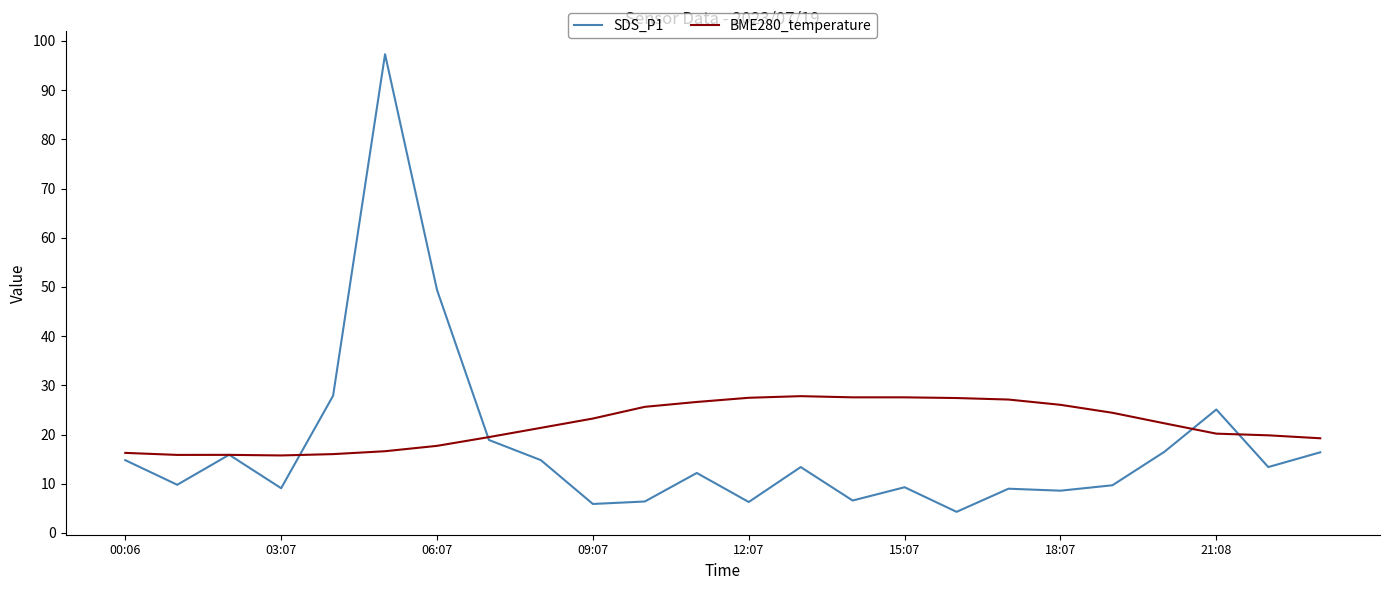

Which series has the largest total across all categories?

BME280_temperature